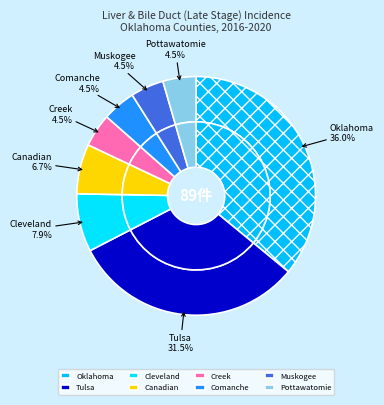

To the nearest percent, what percentage of the pie is Canadian County?

7%